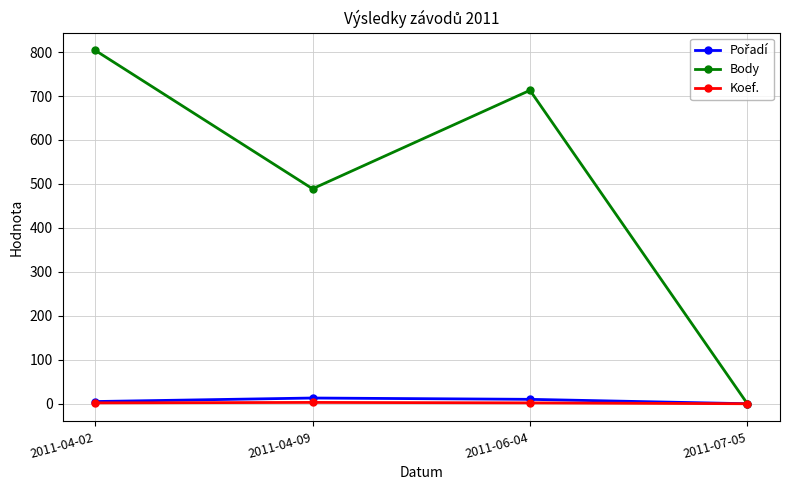

What is the value of the Koef. point at the 3rd from the left?

2